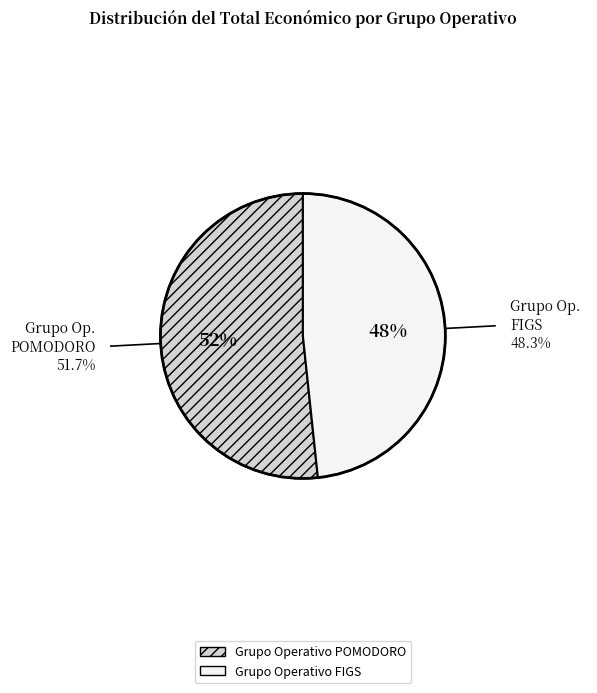

Between Grupo Operativo POMODORO and Grupo Operativo FIGS, which is larger?

Grupo Operativo POMODORO